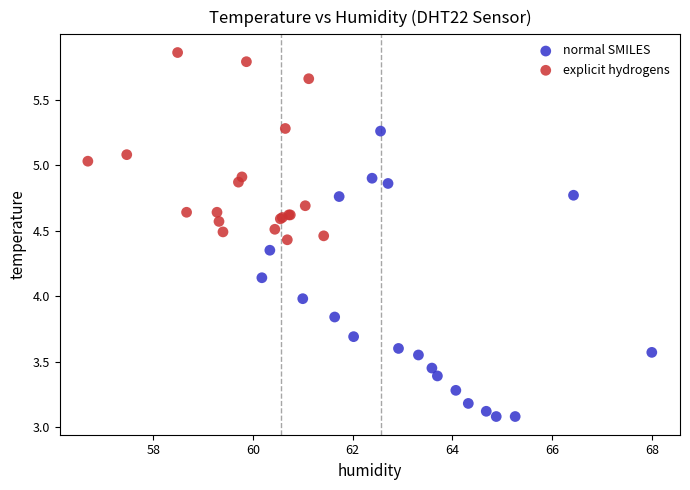

Which series contains the lowest Y value?

normal SMILES